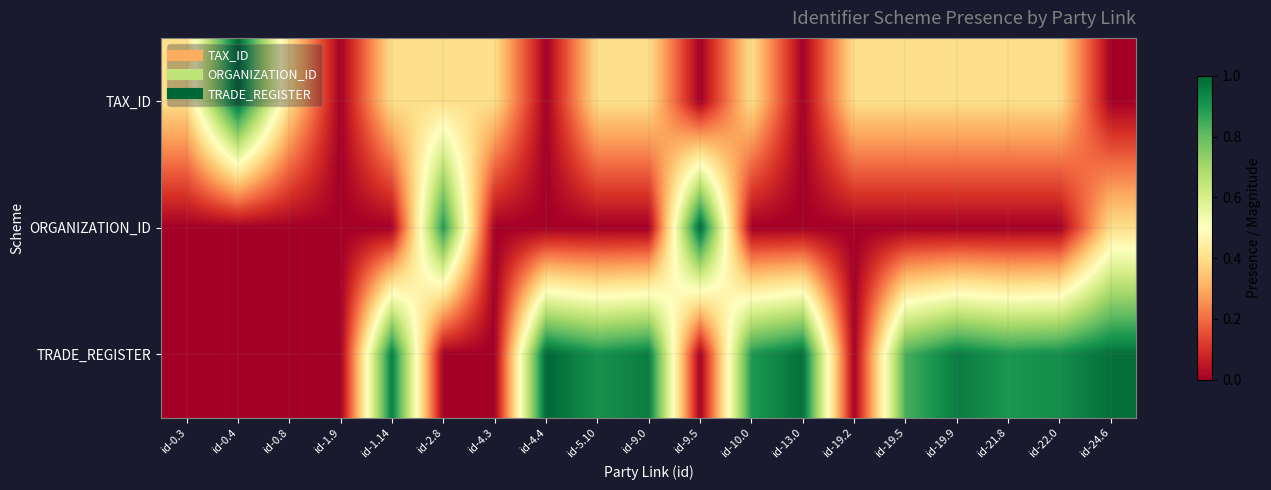

How many series are shown in this chart?

3